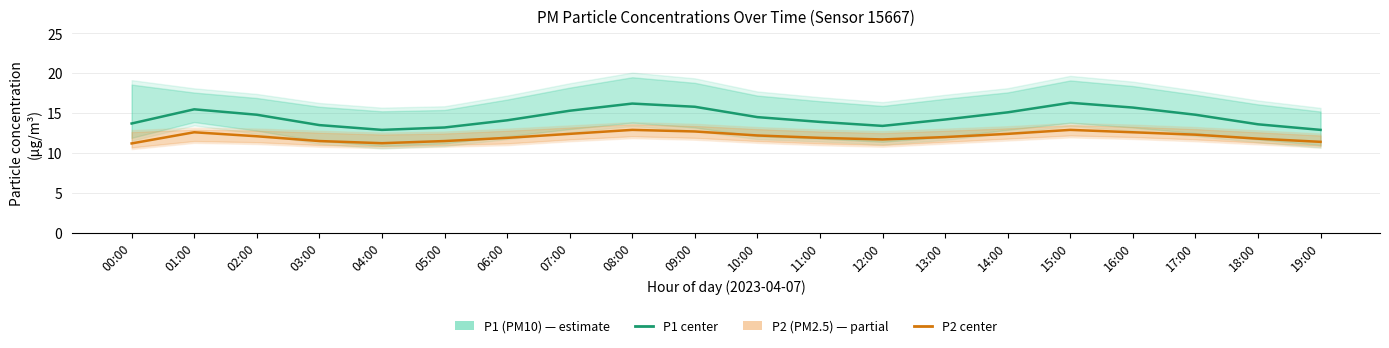

Reading left to right, list all the values displayed in this chart.

P1 (PM10): 13.7	15.5	14.8	13.5	12.9	13.2	14.1	15.3	16.2	15.8	14.5	13.9	13.4	14.2	15.1	16.3	15.7	14.8	13.6	12.9
P2 (PM2.5): 11.2	12.6	12.1	11.5	11.2	11.5	11.9	12.4	12.9	12.7	12.2	11.9	11.7	12.0	12.4	12.9	12.6	12.3	11.8	11.4